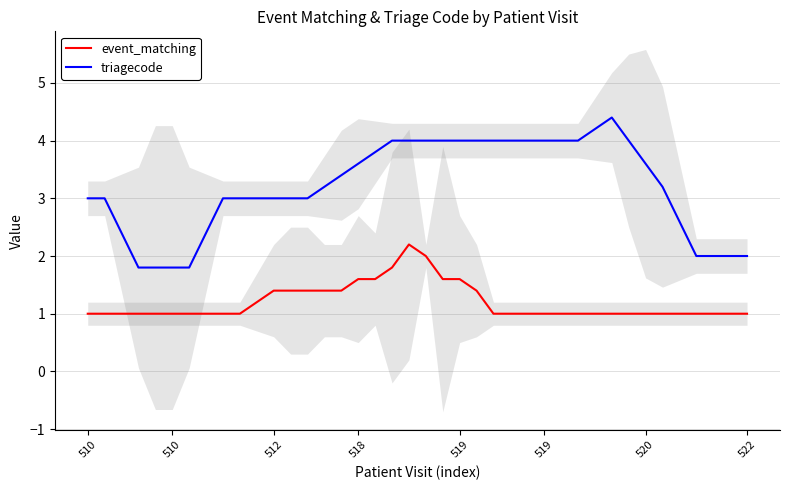

At which category is the sum across all series the highest?

19